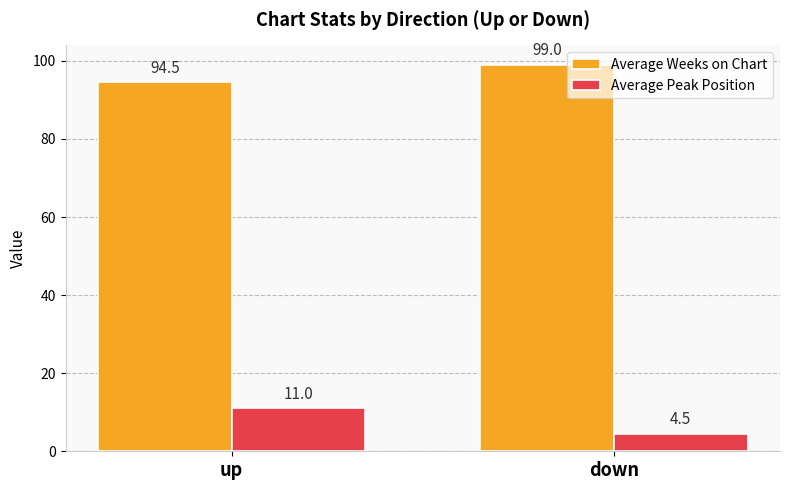

How many bars are there in total?

4